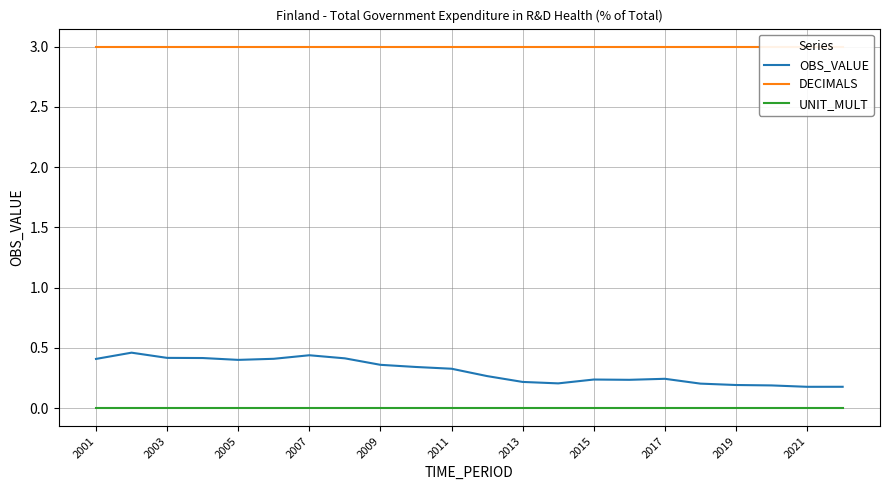

At which category does the chart reach its peak across all series?

2001